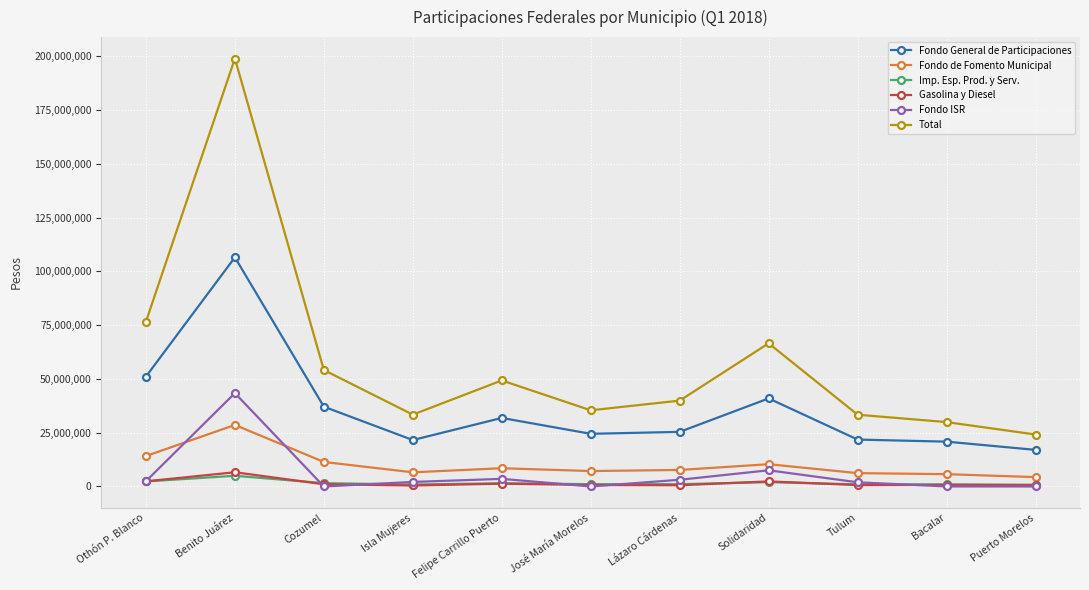

At which category does Fondo General de Participaciones reach its first local peak?

Benito Juárez